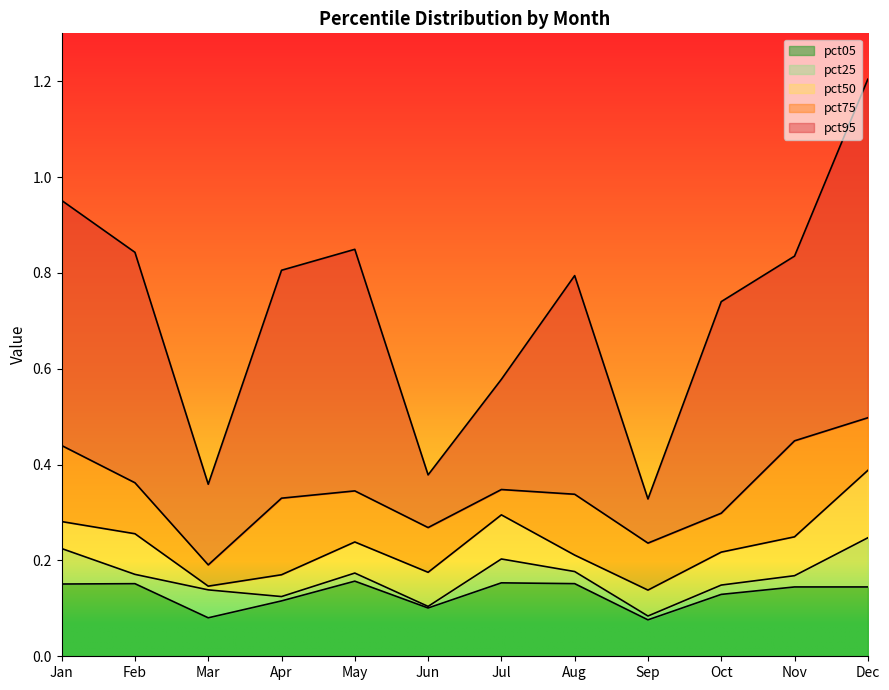

Which category has the highest value in the pct75 series?

Dec